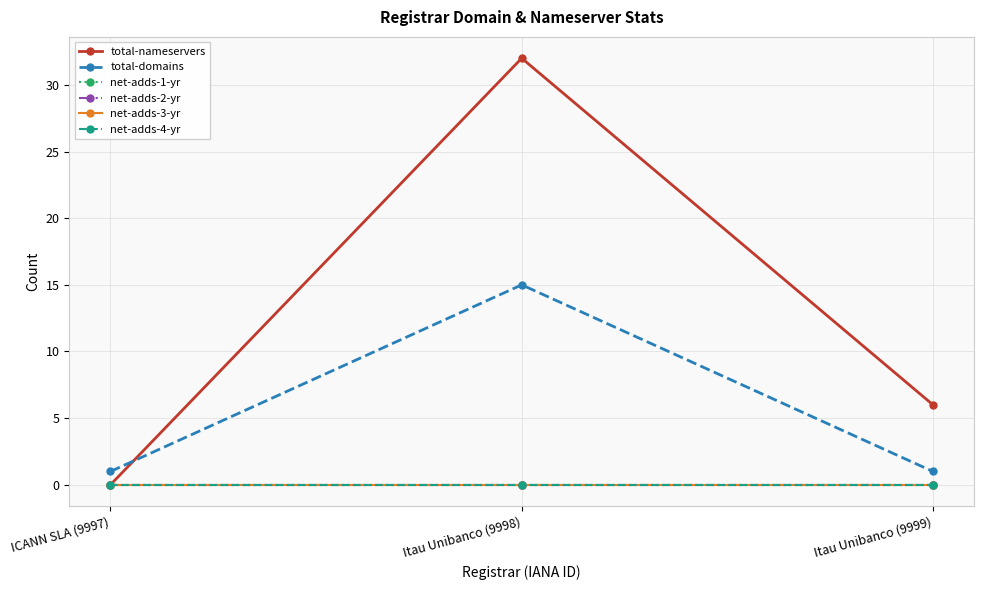

What is the total value across all series at ICANN SLA (9997)?

1